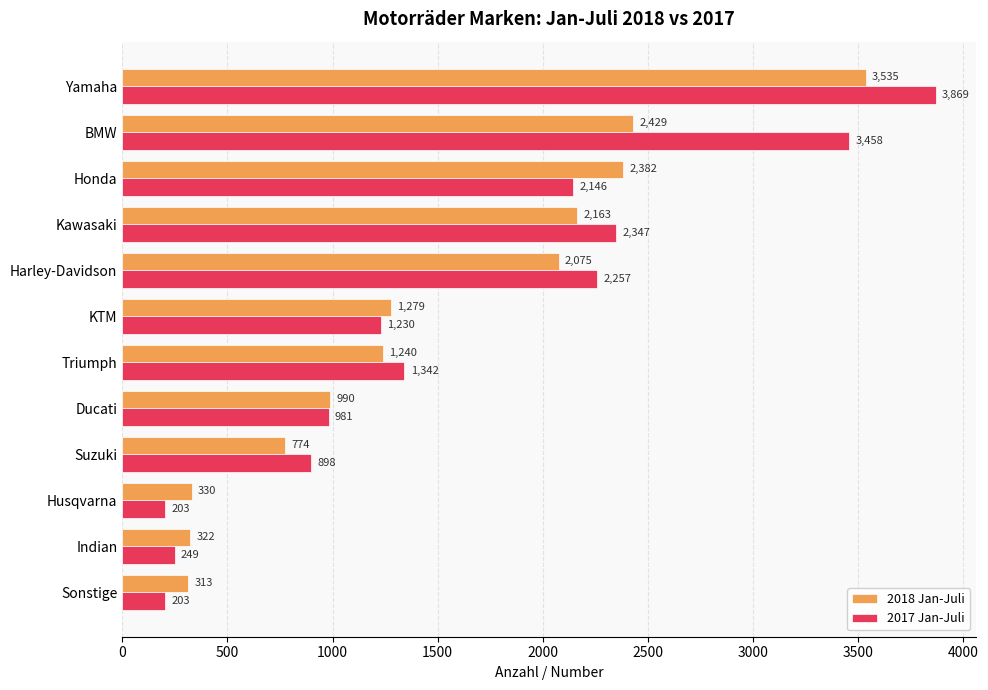

What is the sum of all 2017 Jan-Juli values?

19183